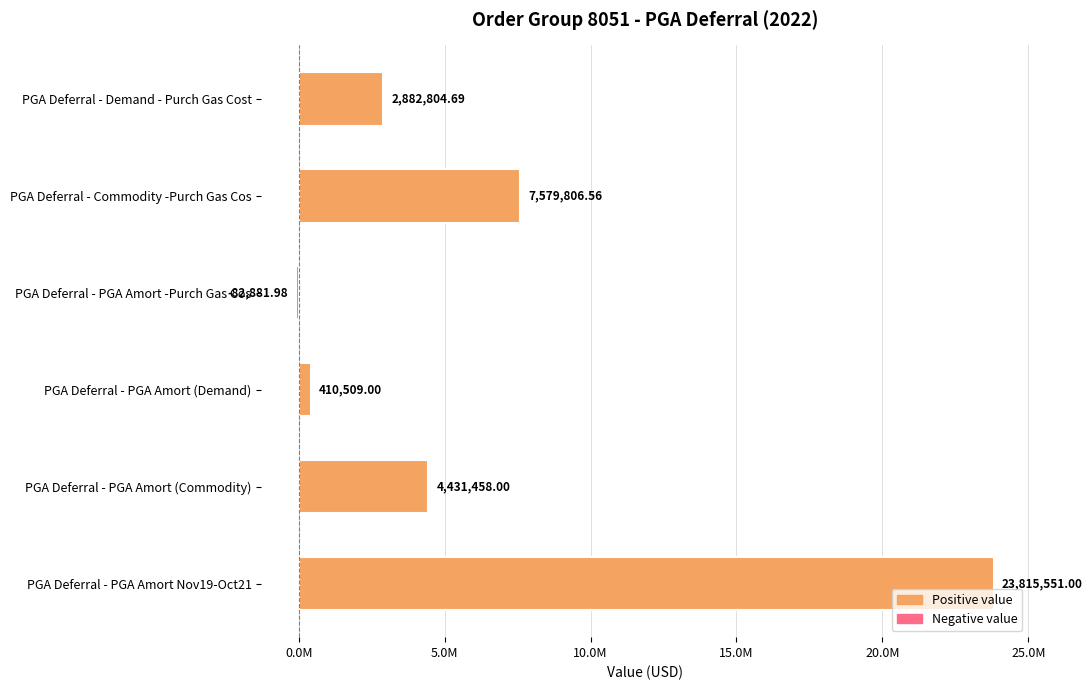

What is the greatest value displayed?

23815551.0